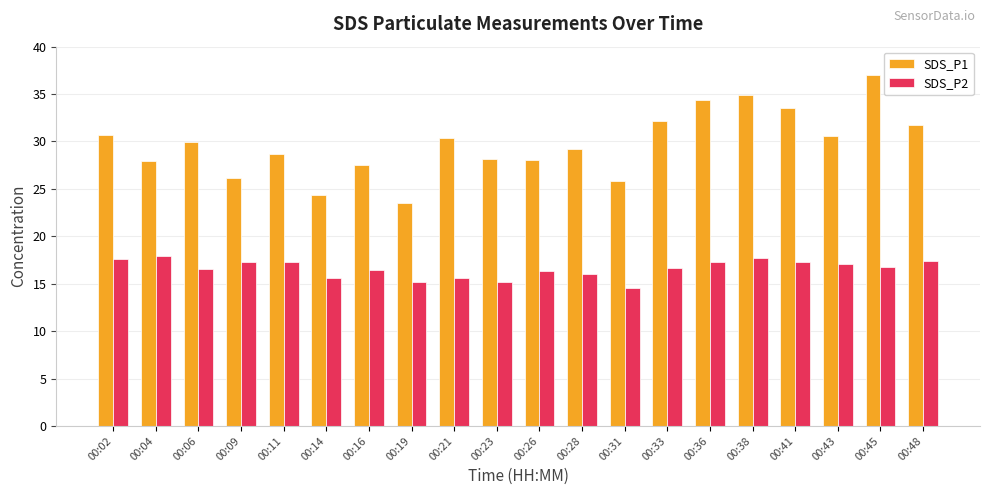

The SDS_P2 series shows 22.2 at 00:06. True or false?

False